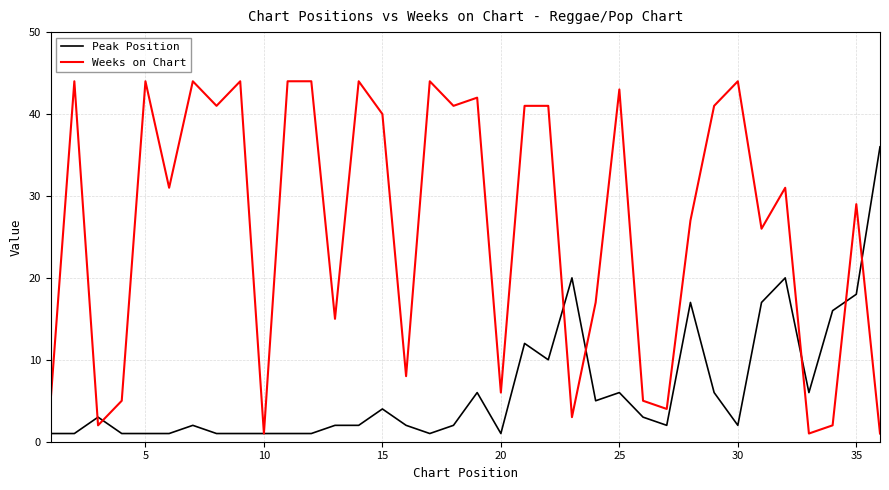

Which series has the largest total across all categories?

Weeks on Chart